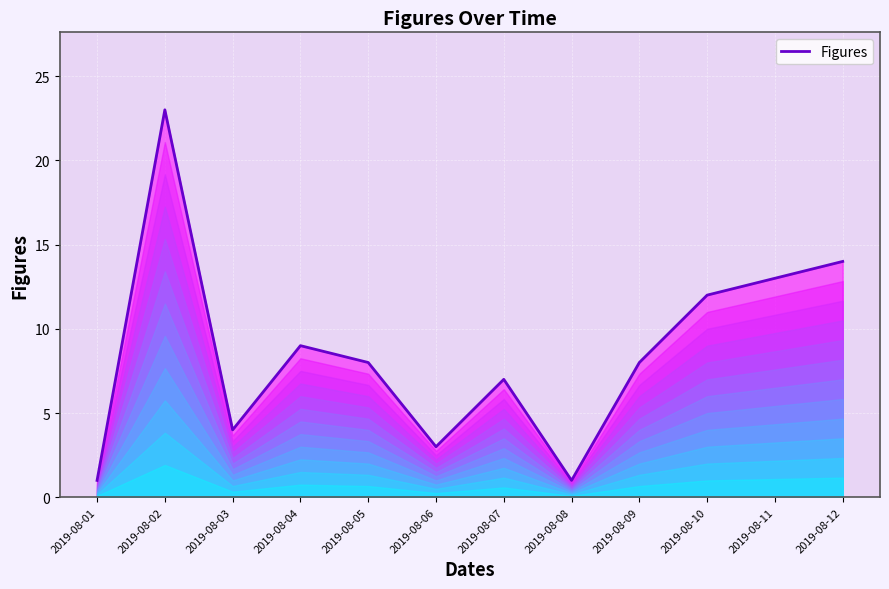

What is the ratio of the value at 2019-08-07 to the value at 2019-08-10?

0.6